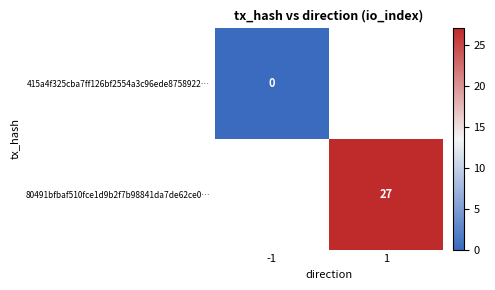

Which label corresponds to the smallest value in the chart?

-1